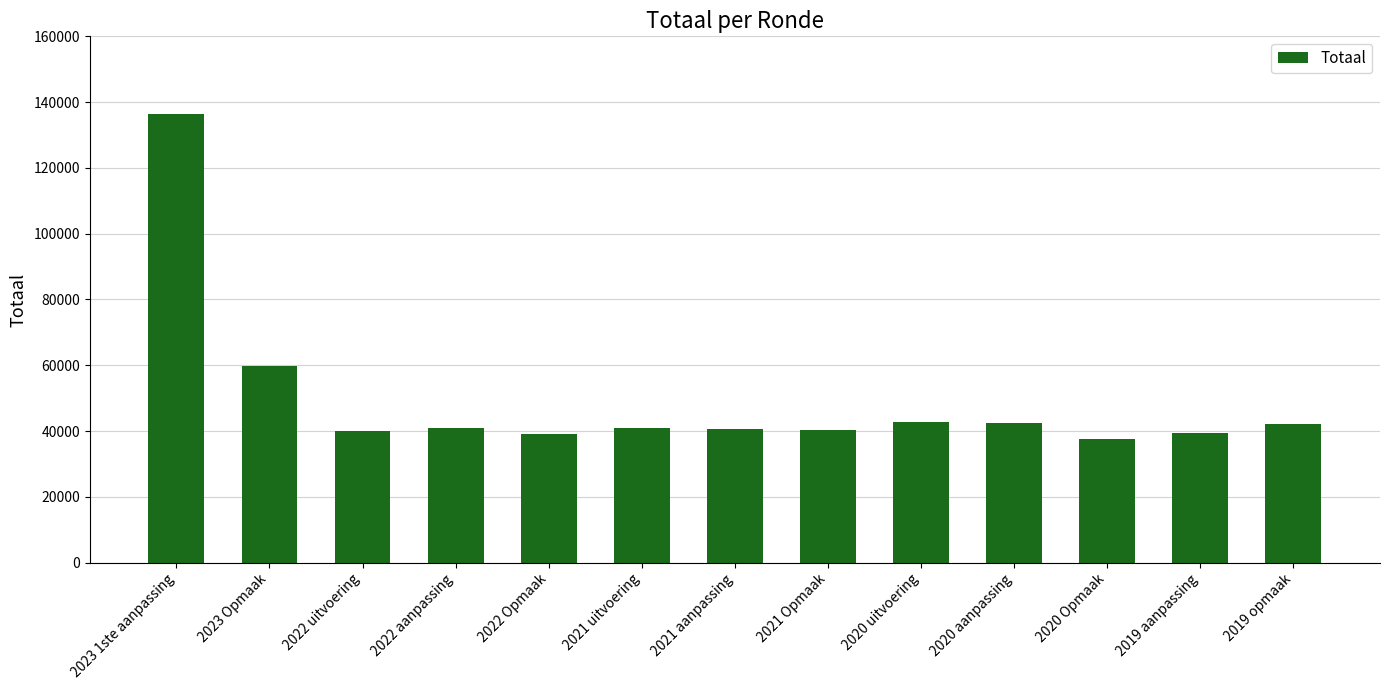

Is it true that the value at 2019 opmaak is 10111?

False